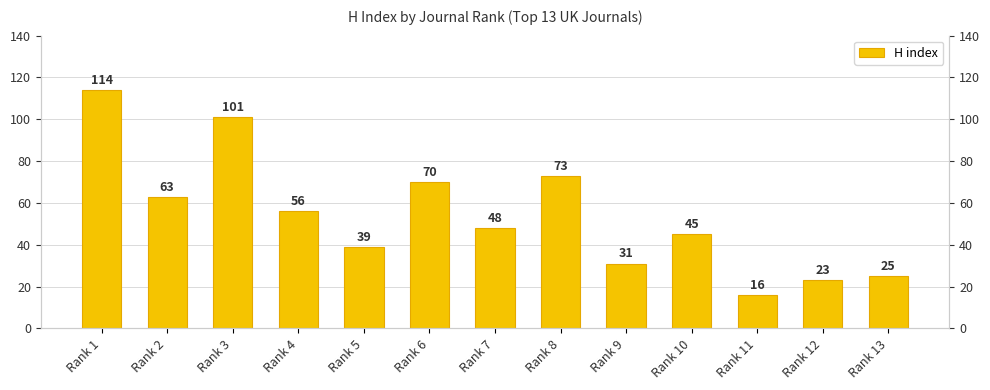

What is the ratio of the value at Rank 5 to the value at Rank 8?

0.5